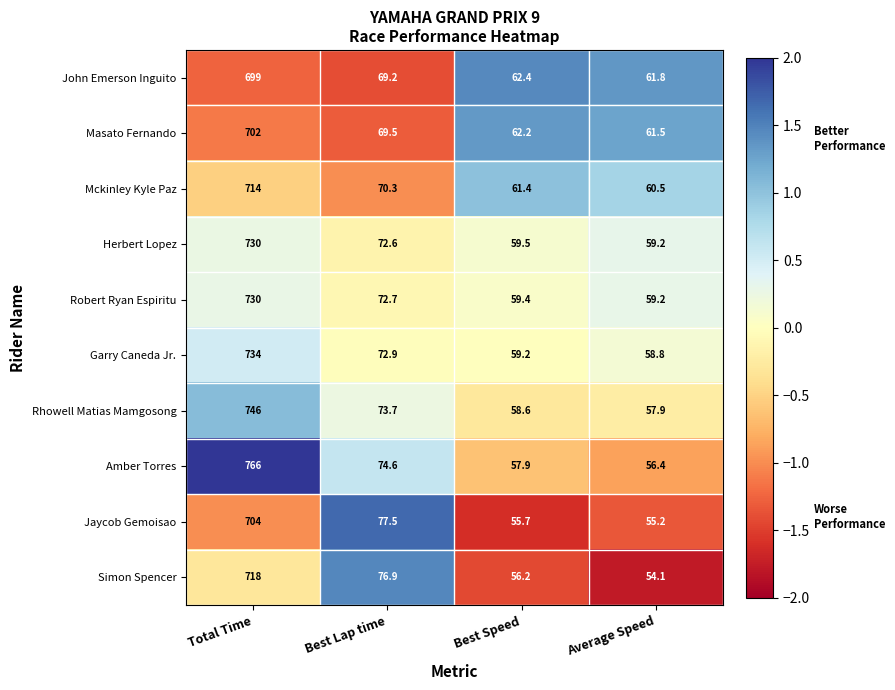

Is the value of Robert Ryan Espiritu at Best Speed greater than the value of Herbert Lopez at Best Speed?

No